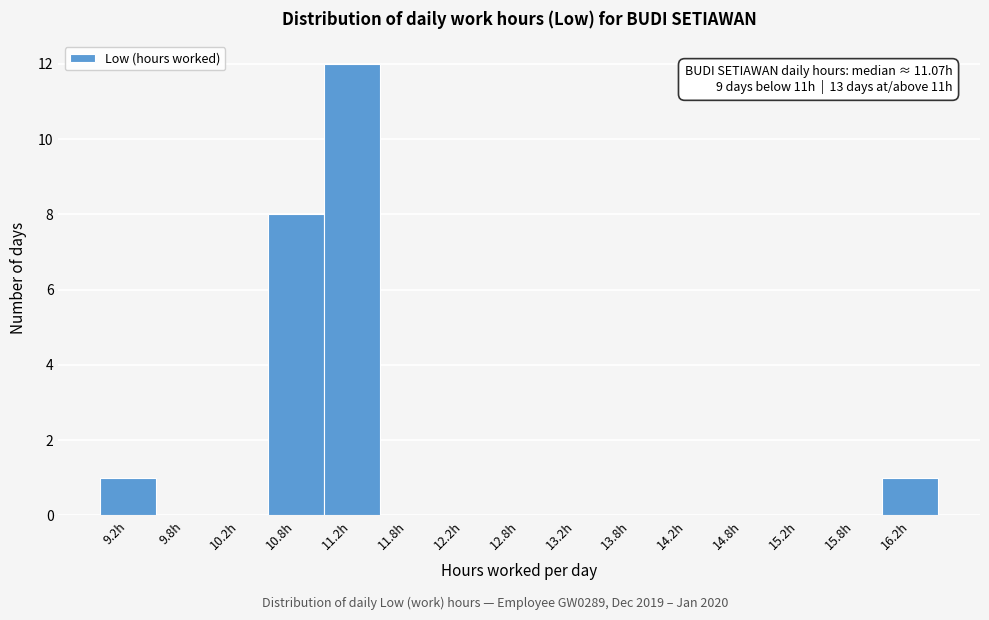

Over which range of the x-axis is the bar tallest?

11.0 to 11.5